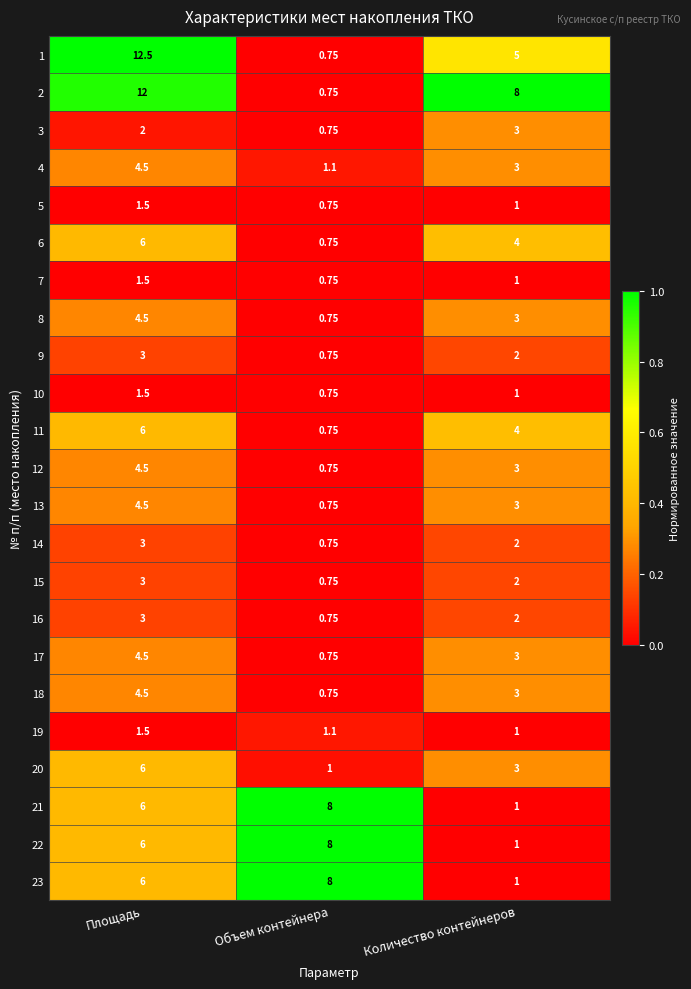

At which label does 1 first exceed 5?

Площадь